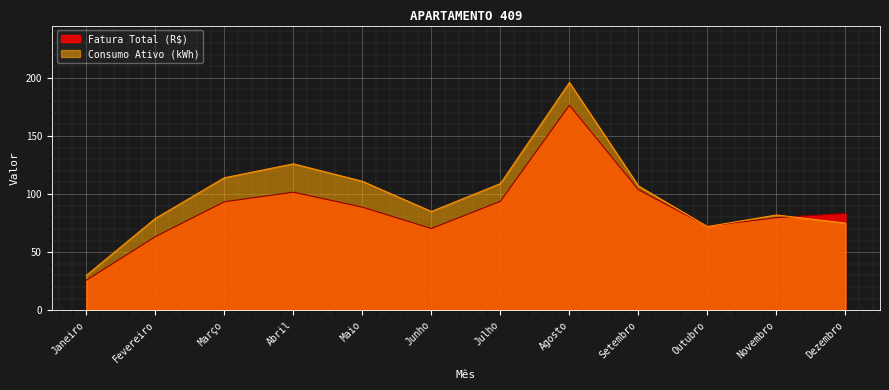

Reading left to right, what are all the values shown in this chart?

Fatura Total (R$): Janeiro=25.8	Fevereiro=63.3	Março=93.3	Abril=101.6	Maio=88.7	Junho=70.4	Julho=93.8	Agosto=176.4	Setembro=103.7	Outubro=72.4	Novembro=79.7	Dezembro=83.4
Consumo Ativo (kWh): Janeiro=30.0	Fevereiro=79.0	Março=114.0	Abril=126.0	Maio=111.0	Junho=85.0	Julho=109.0	Agosto=196.0	Setembro=107.0	Outubro=72.0	Novembro=82.0	Dezembro=75.0